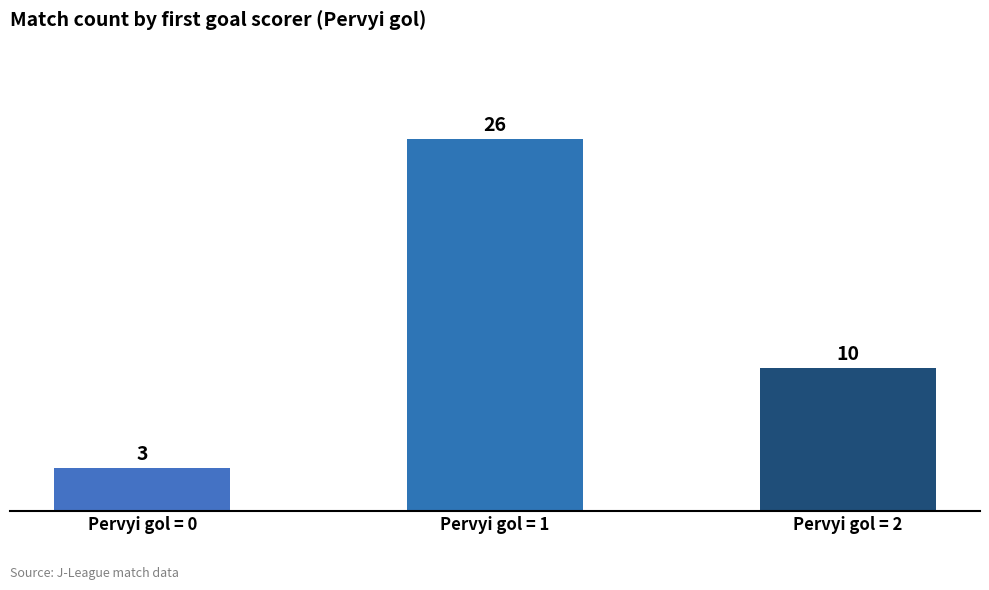

Read the value at Pervyi gol = 2.

10